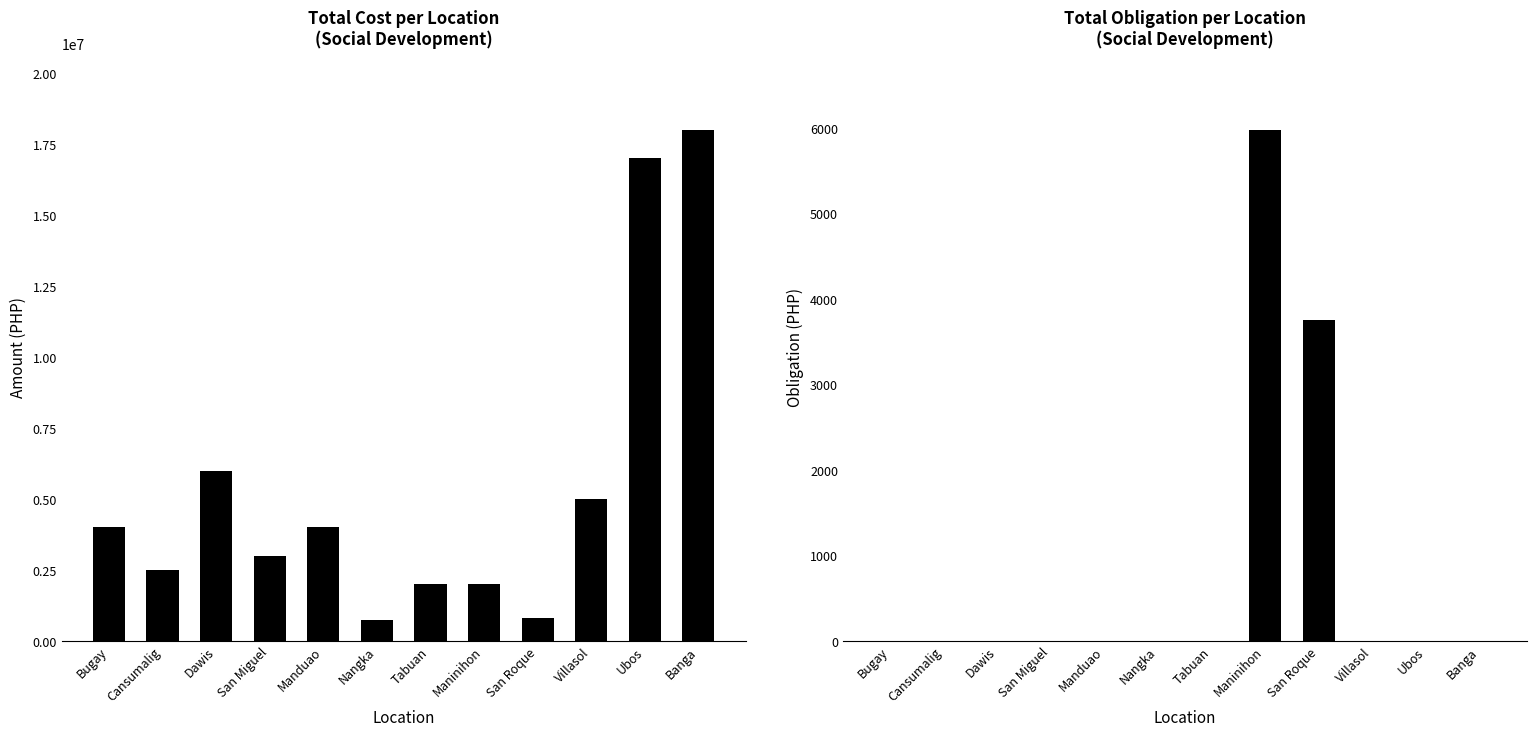

Count the number of categories in the chart.

12